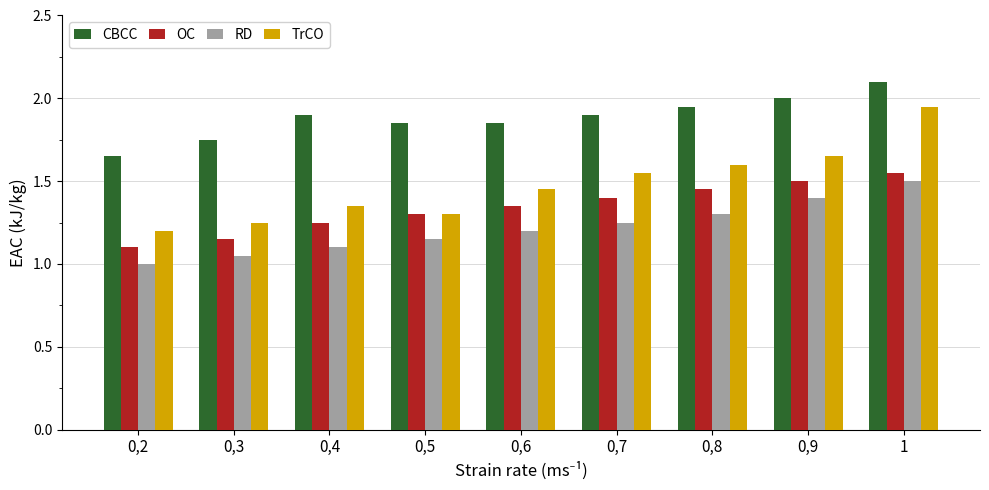

Which category has the highest value in the RD series?

1